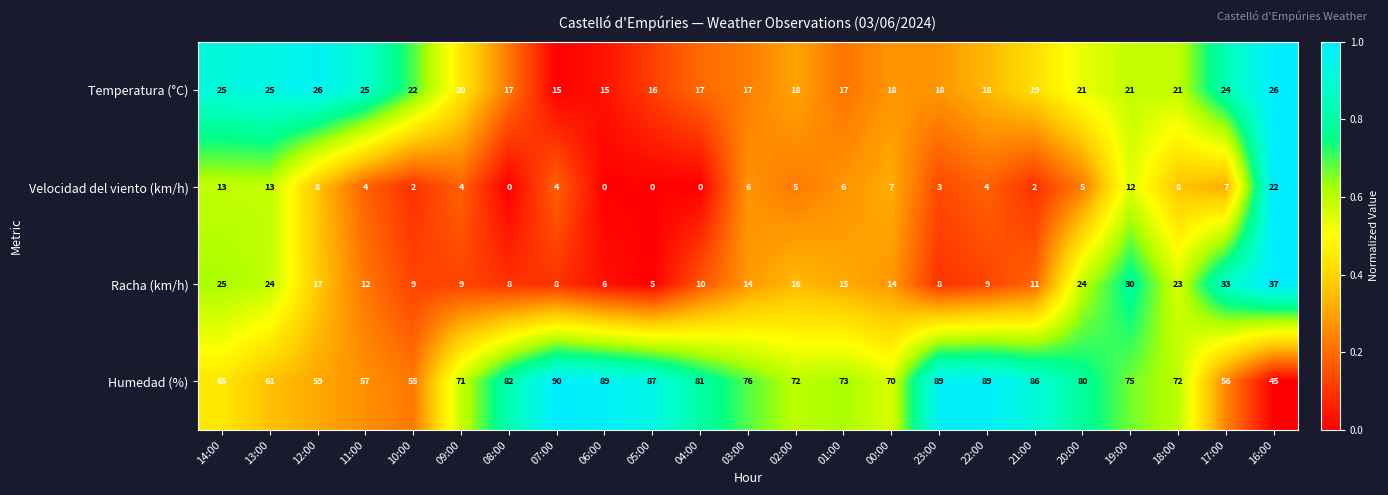

Rank the series at 22:00 from lowest to highest value.

Velocidad del viento (km/h), Racha (km/h), Temperatura (°C), Humedad (%)